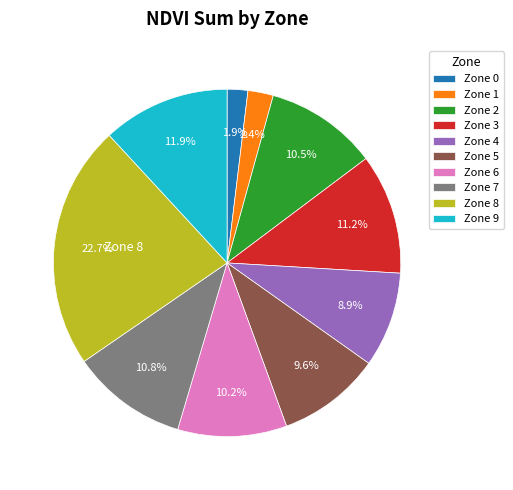

Is there any slice that represents more than half of the pie?

No